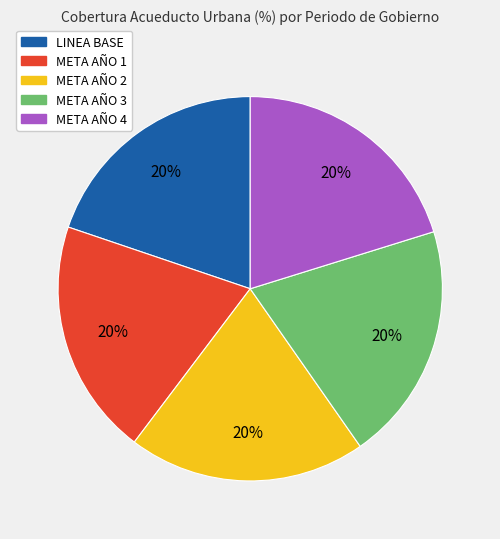

Is the sum of META AÑO 1 and META AÑO 2 greater than half?

No